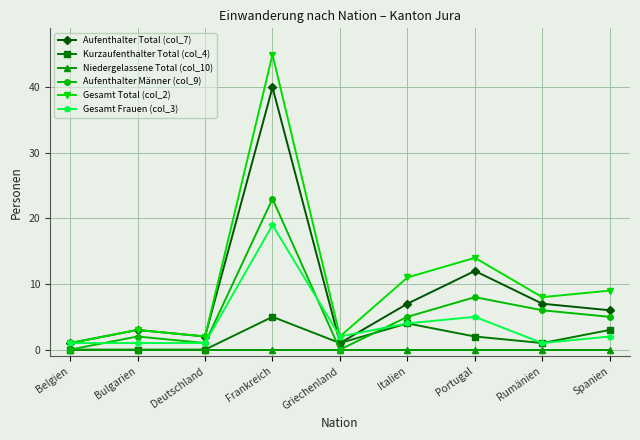

At which label does Kurzaufenthalter Total (col_4) first exceed 1?

Frankreich